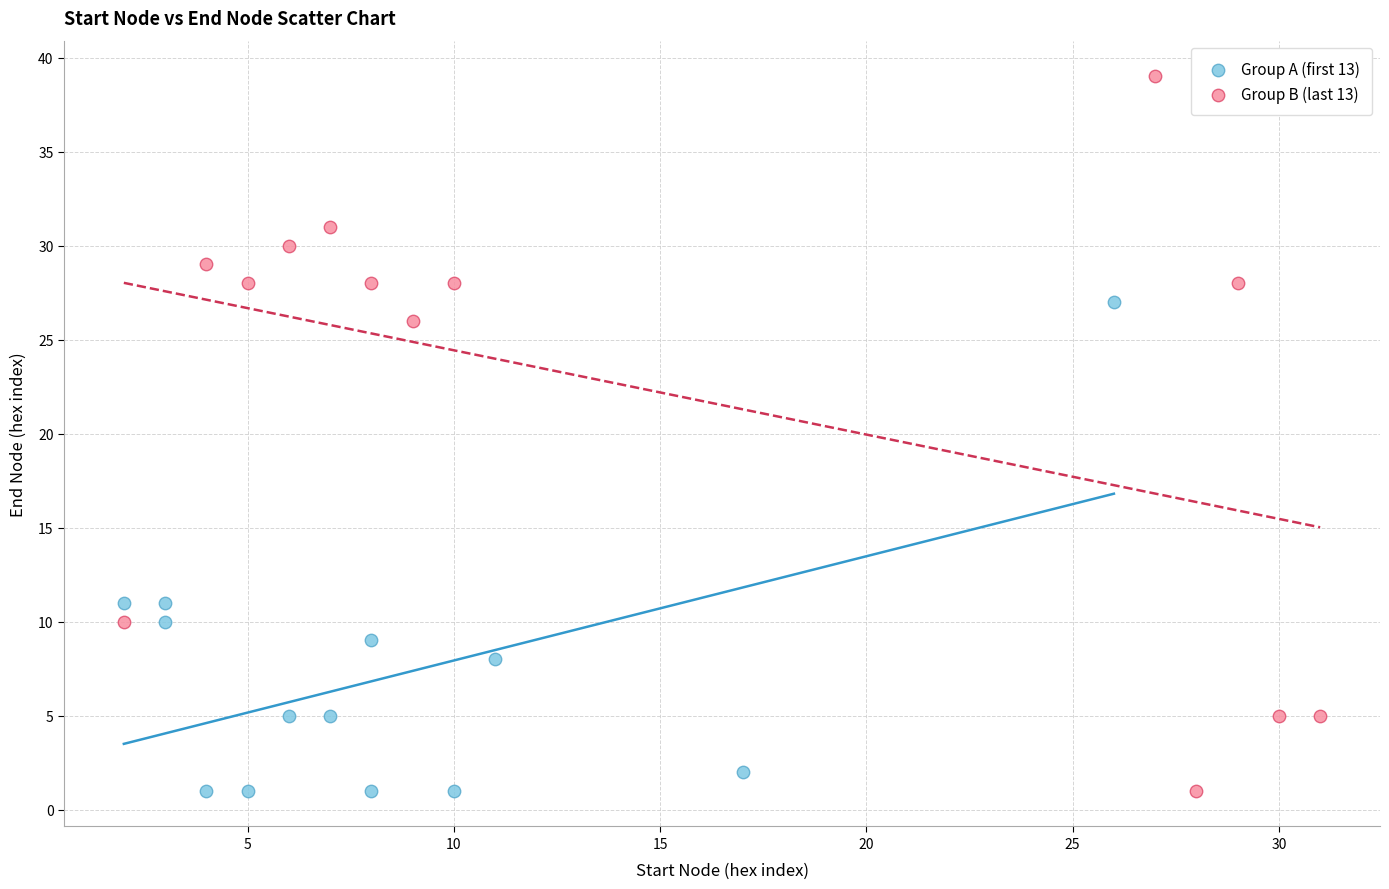

What are all the series names shown in the legend?

Group A (first 13), Group B (last 13)